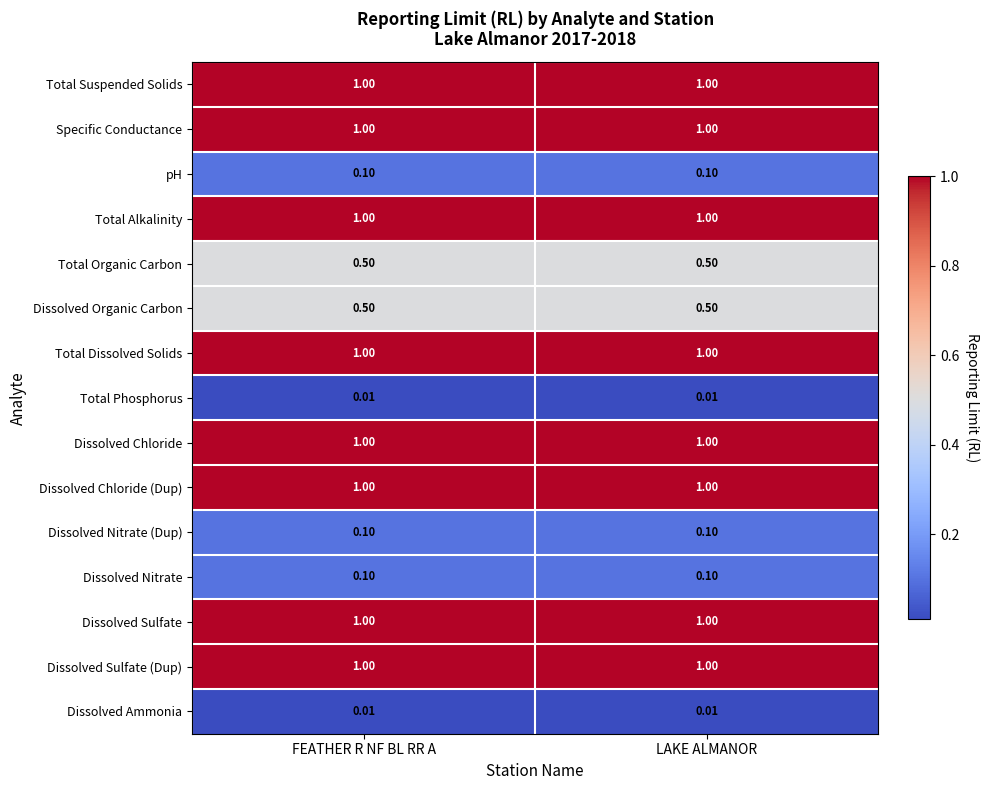

Count the number of categories in the chart.

2